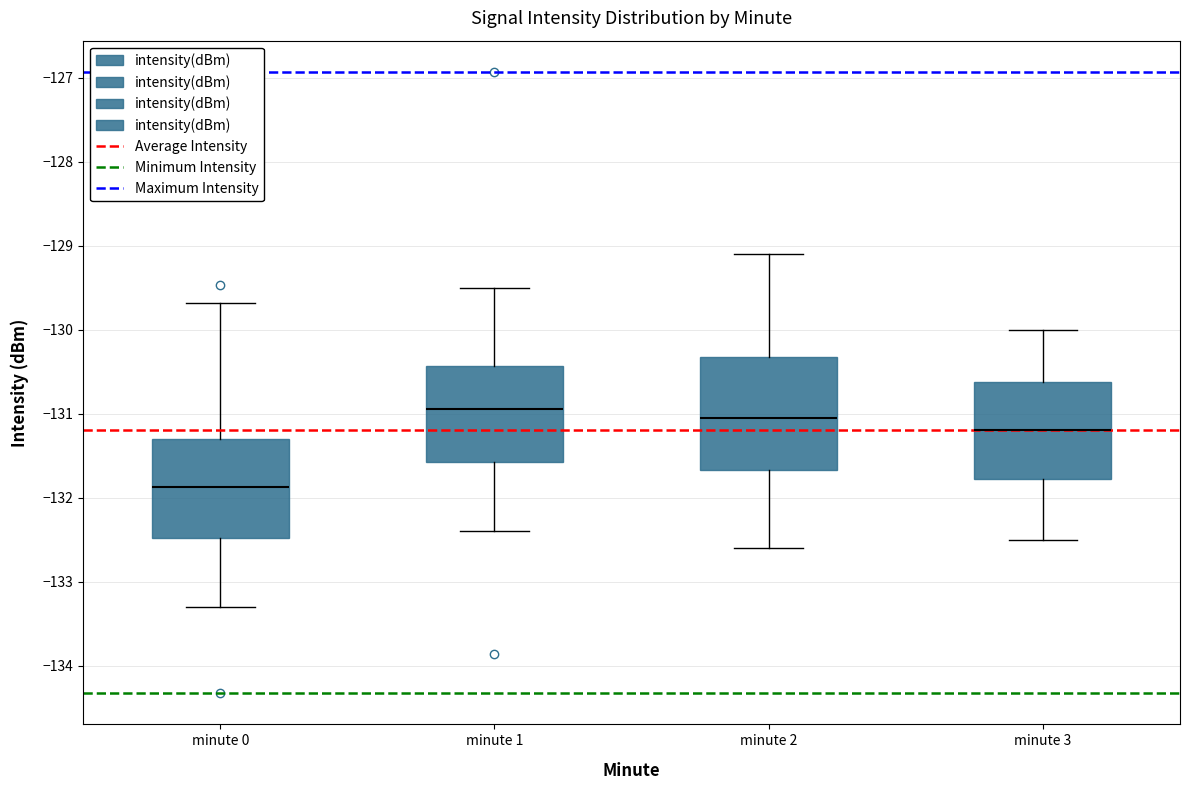

Which box's median line is the highest?

minute 1